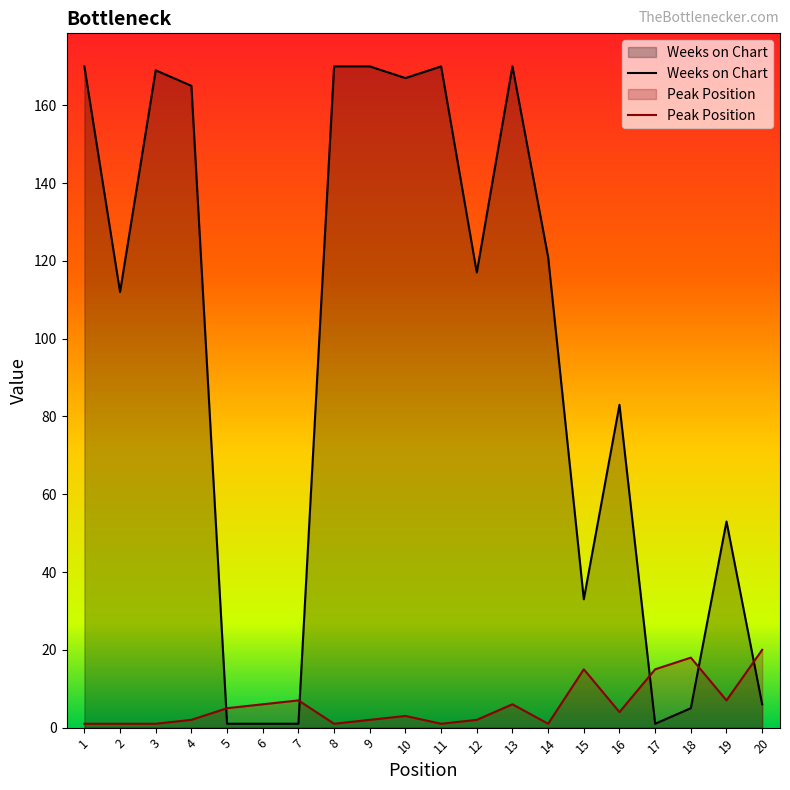

At how many categories does at least one series exceed 12?

17